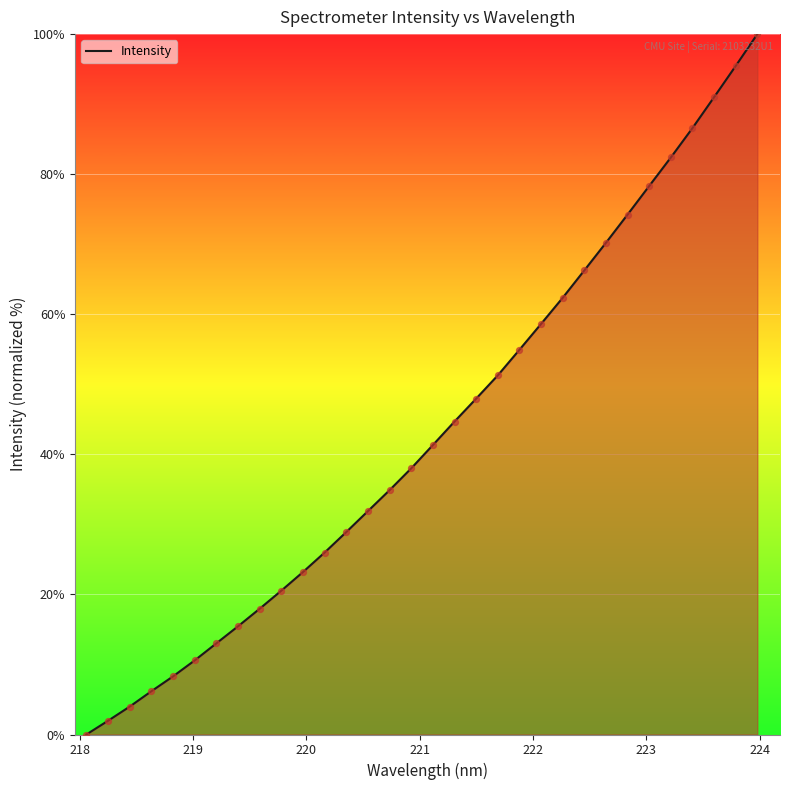

How many lines are shown in the chart?

1